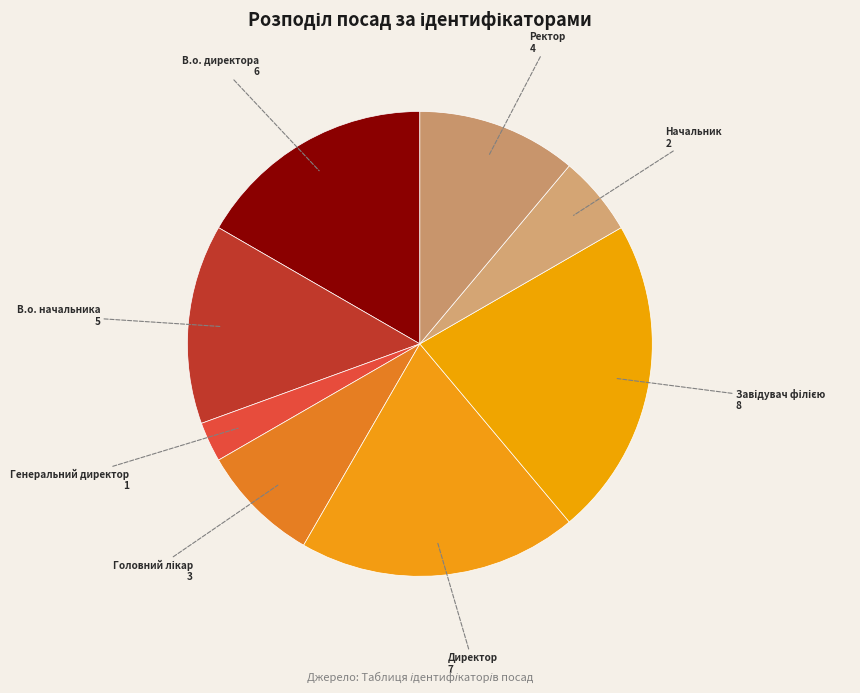

How many slices are in this pie chart?

8